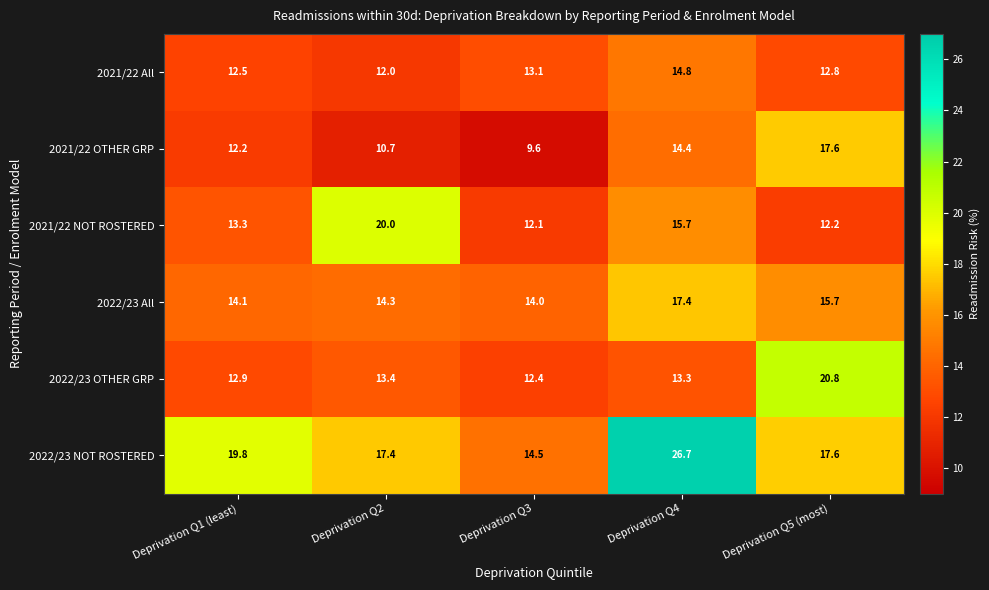

Rank the series at Deprivation Q3 from highest to lowest value.

2022/23 NOT ROSTERED, 2022/23 All, 2021/22 All, 2022/23 OTHER GRP, 2021/22 NOT ROSTERED, 2021/22 OTHER GRP